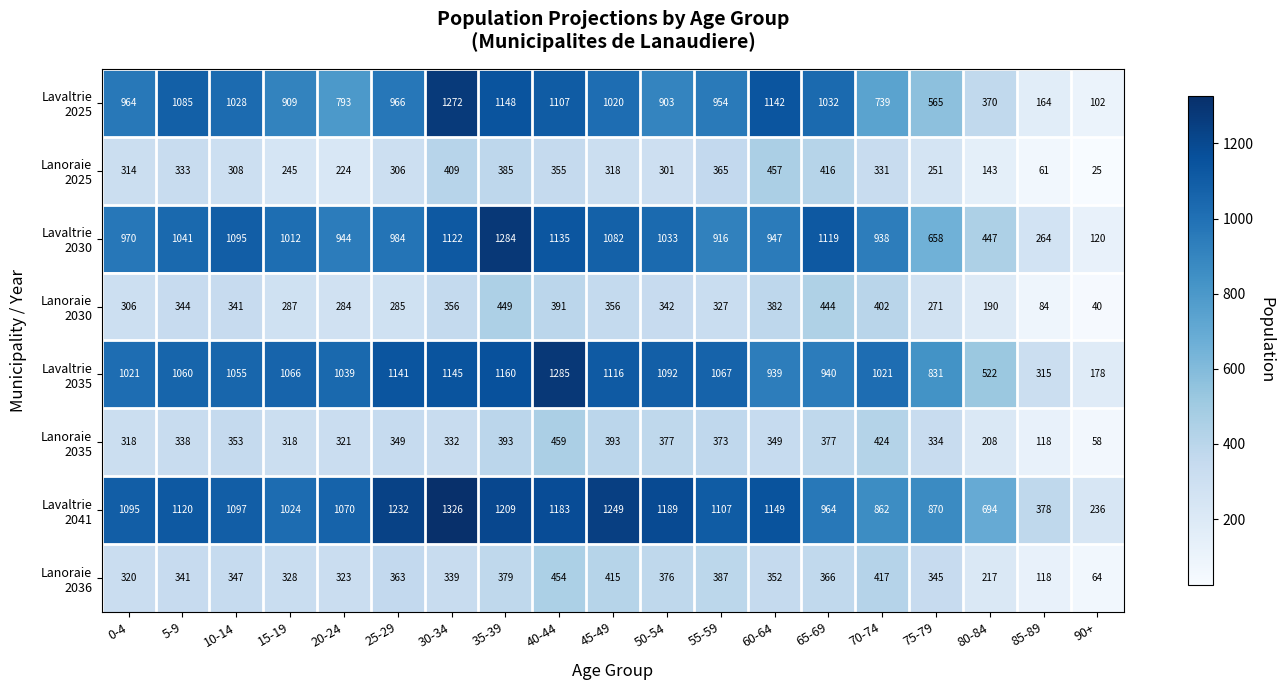

What is the spread (max minus min) of values at 50-54?

888